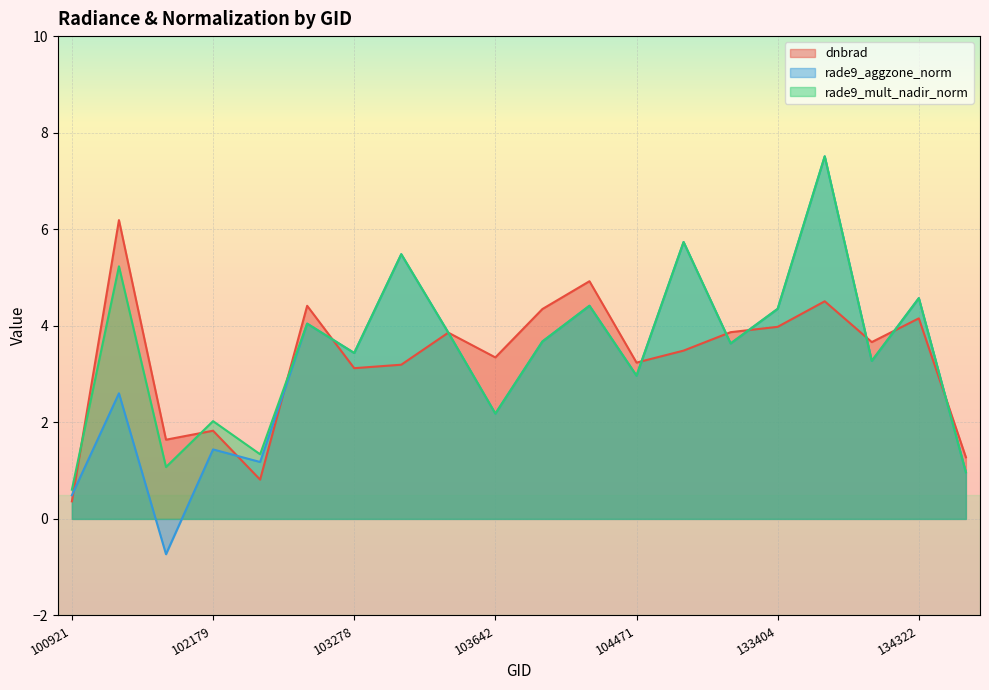

How many lines are shown in the chart?

3